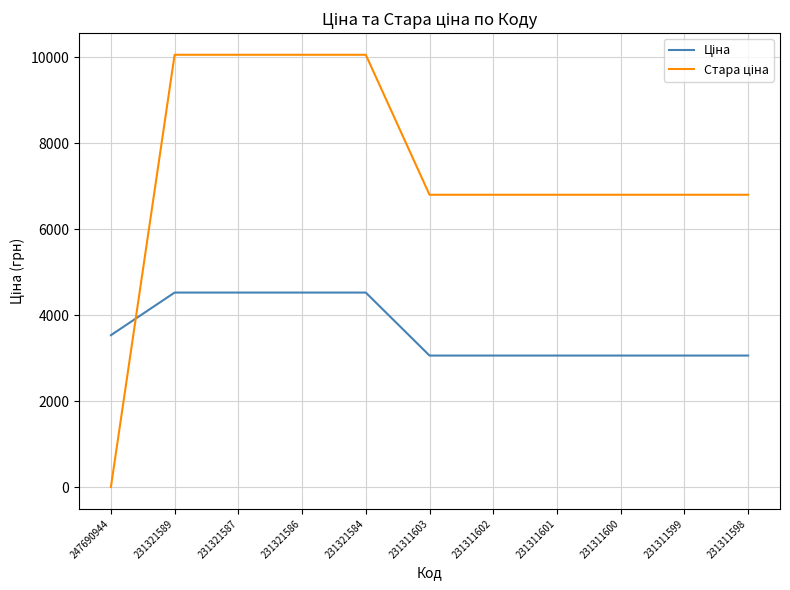

What is the spread (max minus min) of values at 231311601?

3739.6